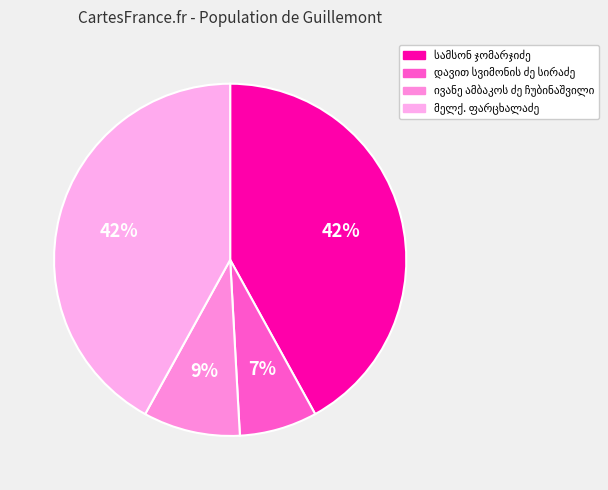

How many slices are in this pie chart?

4